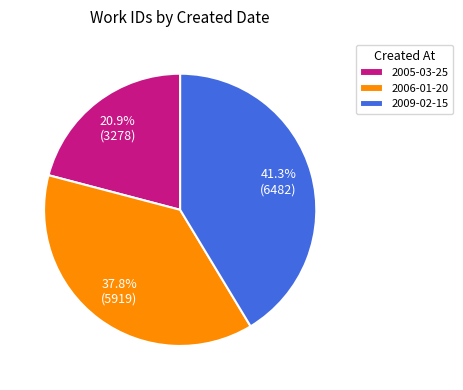

Approximately how many times larger is the value at 2006-01-20 compared to 2009-02-15?

0.9